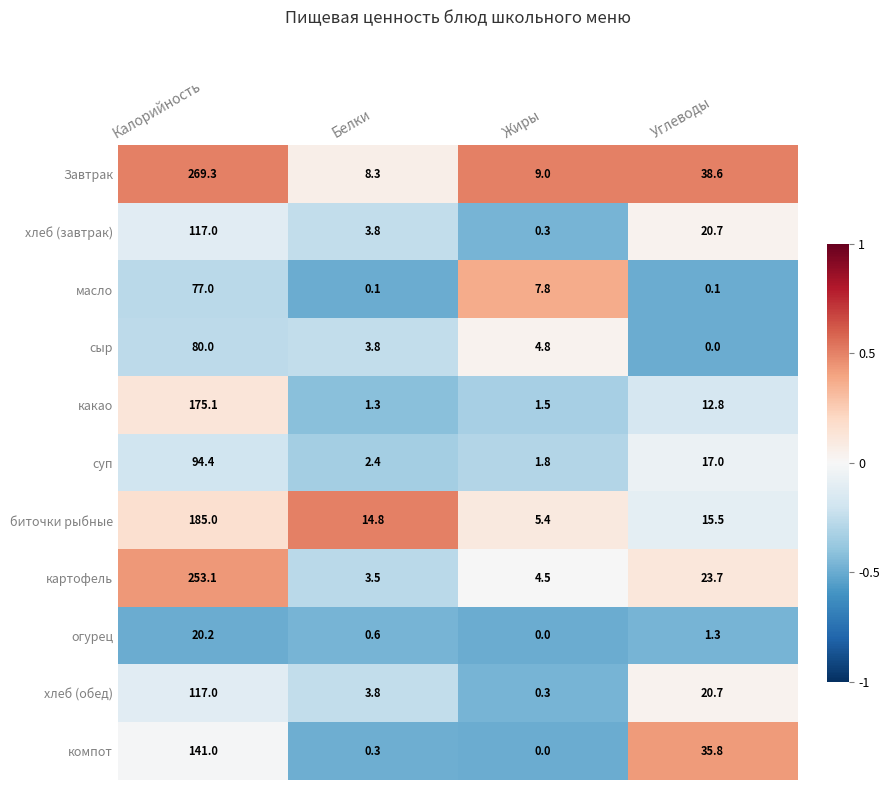

Which series changed the most between Белки and Жиры?

биточки рыбные